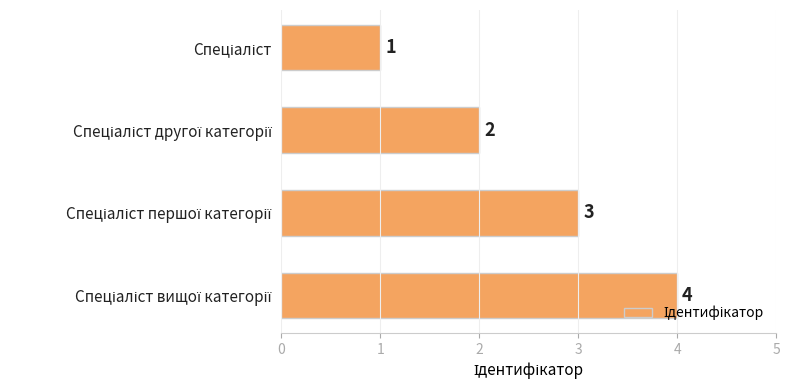

How many values are between 2 and 4?

3